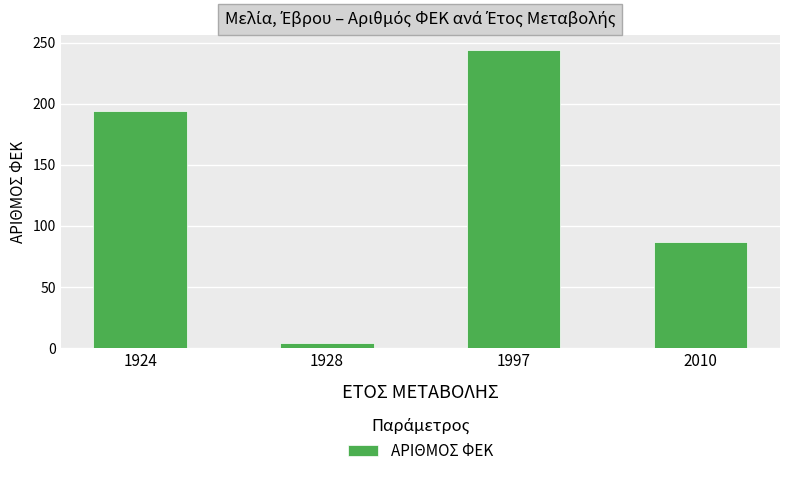

The value at 2010 is 27. True or false?

False